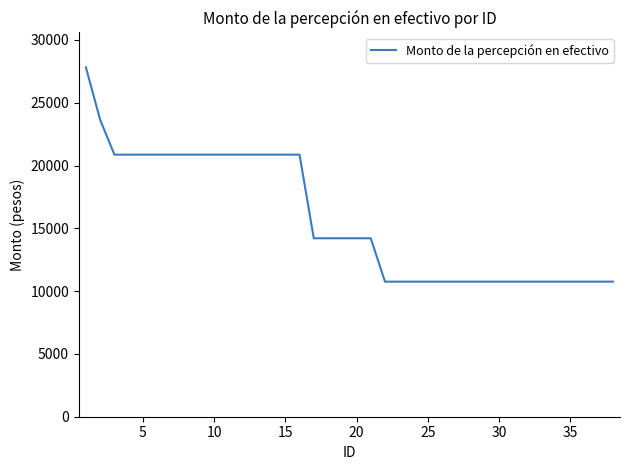

What is the maximum value shown in the chart?

27815.7